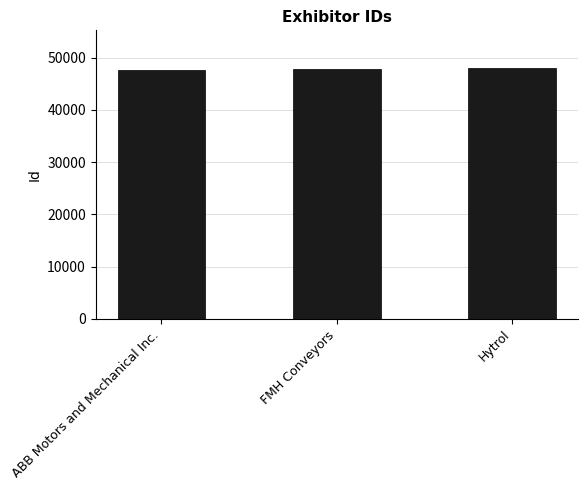

Is it true that the value at FMH Conveyors is 47894?

True